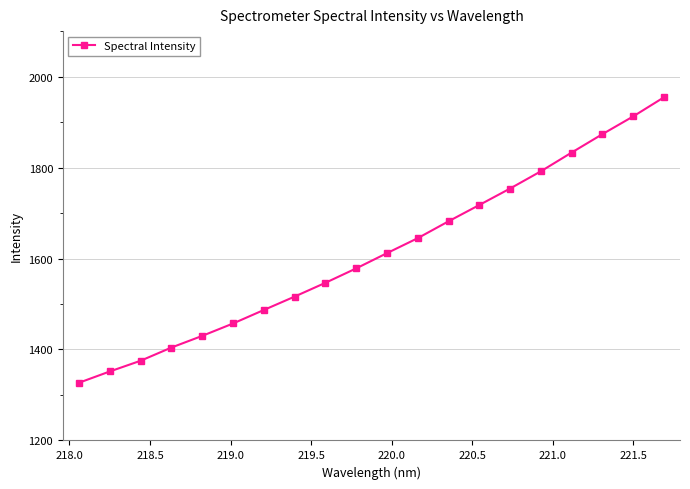

What is the value of the 7th point from the left?

1486.8